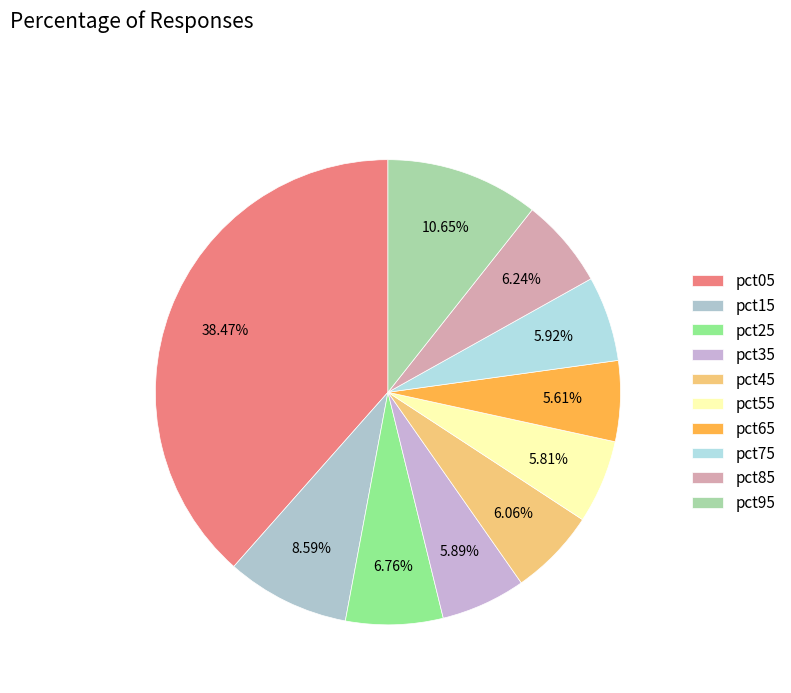

Does pct85 represent more than half of the total?

No